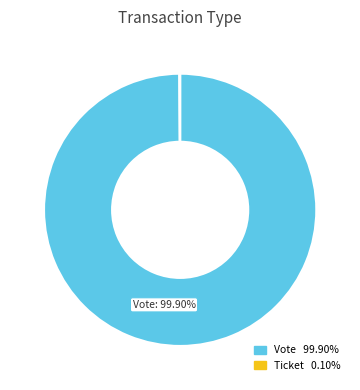

Is there a majority slice in this chart?

Yes